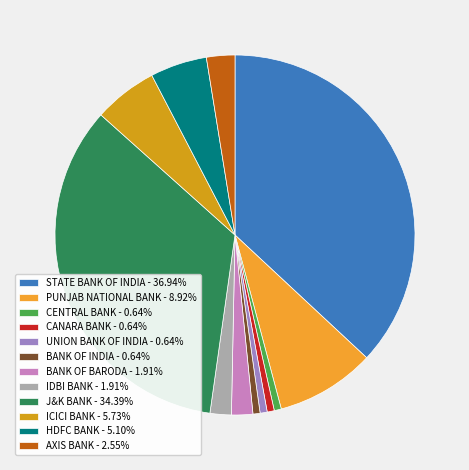

What is the largest slice in the pie chart?

STATE BANK OF INDIA